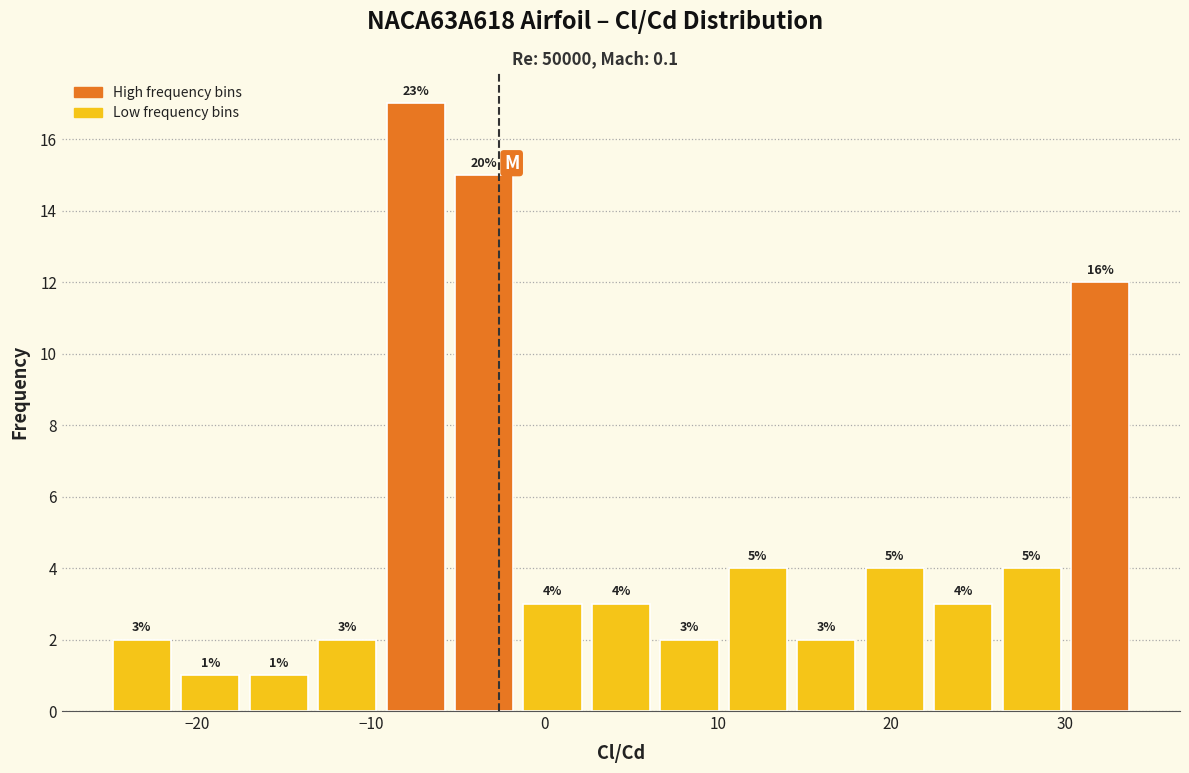

Around what value on the x-axis is the tallest bar? Give the approximate position of its centre, as read against the axis.

-7